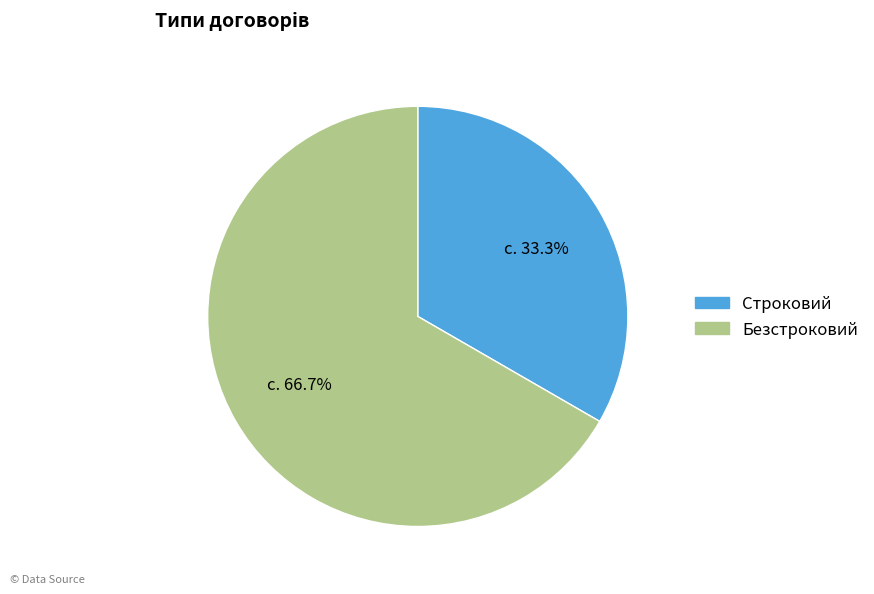

Combined, do Строковий and Безстроковий account for over 50%?

Yes